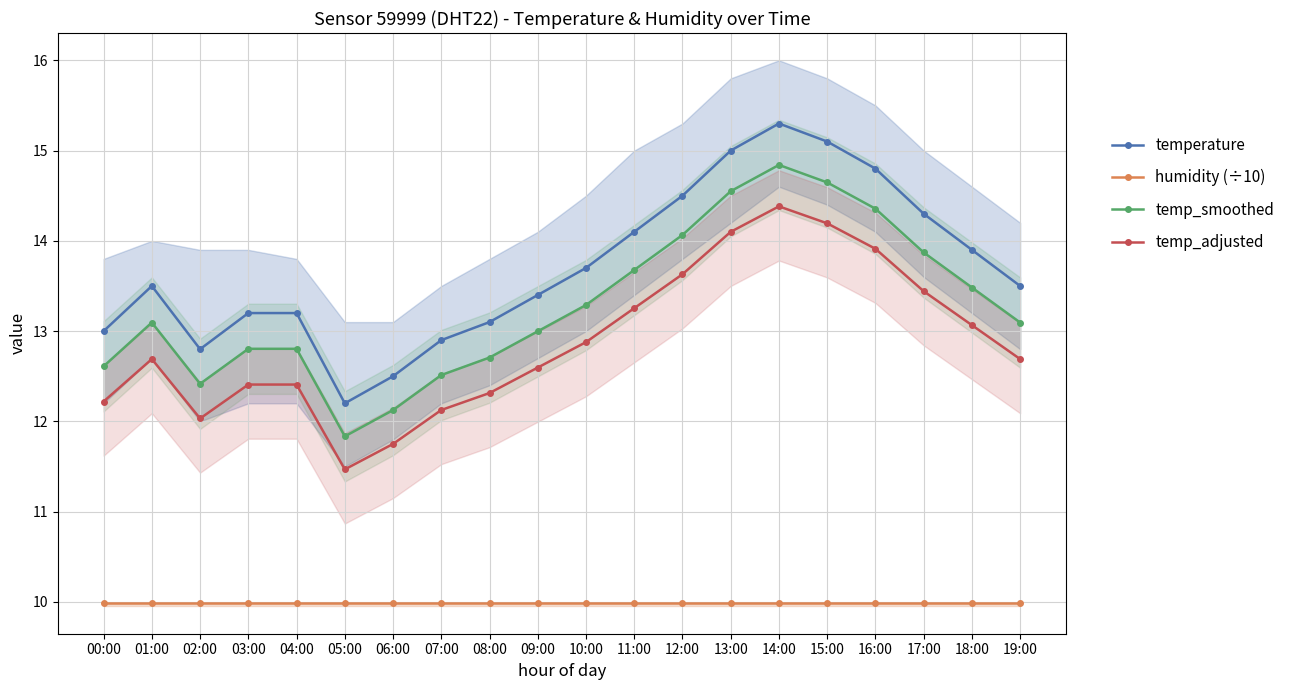

Between 07:00 and 05:00, which is larger?

07:00